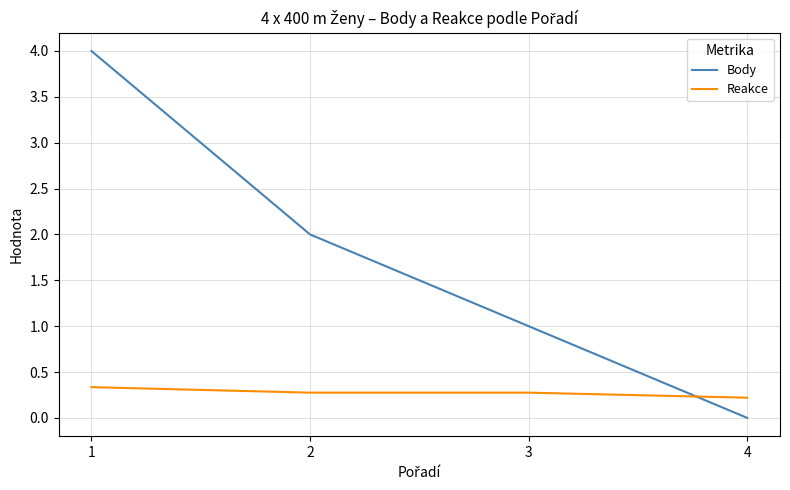

How many values in Body are above zero?

3